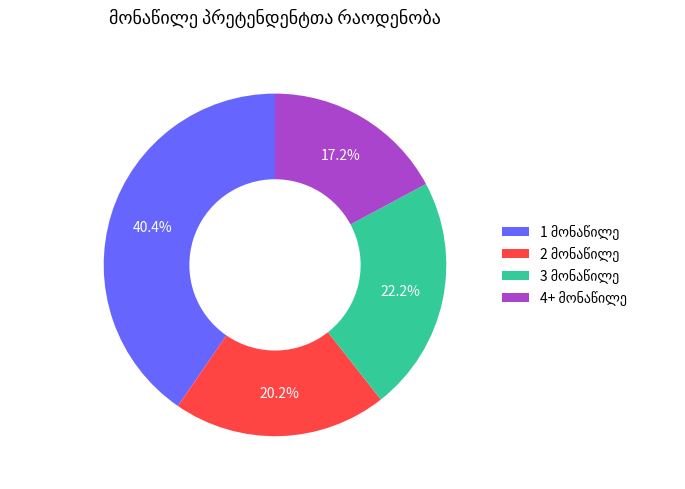

Is there any slice that represents more than half of the pie?

No